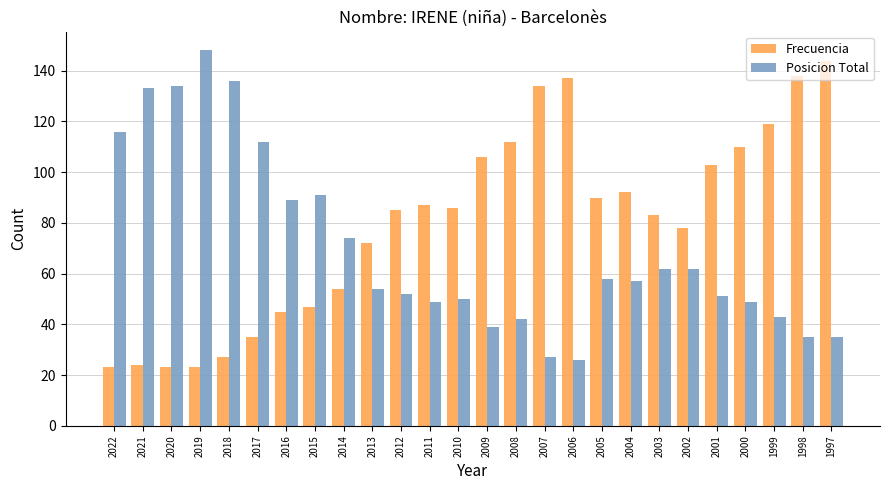

Read the Posicion Total value at 1998, to the nearest 5.

35